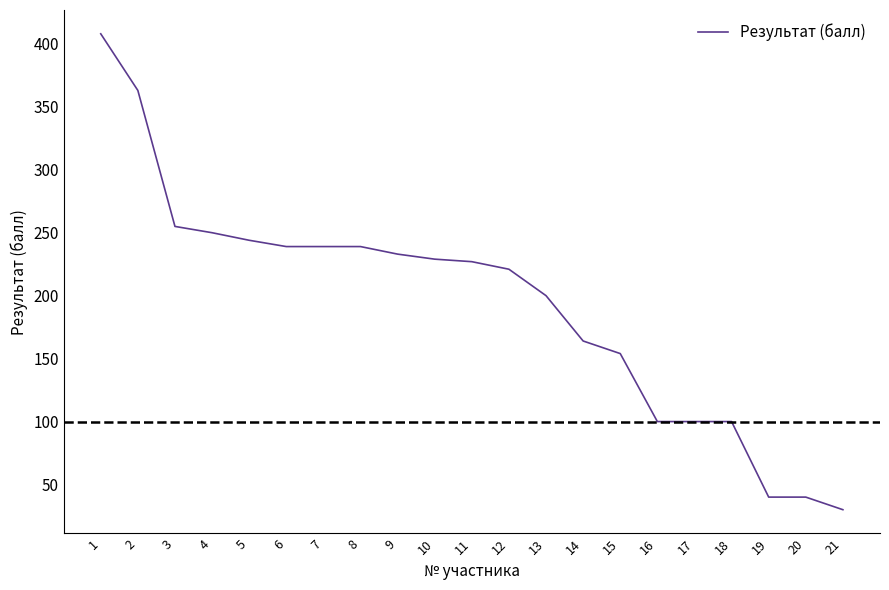

At which label does the data first exceed 227?

1